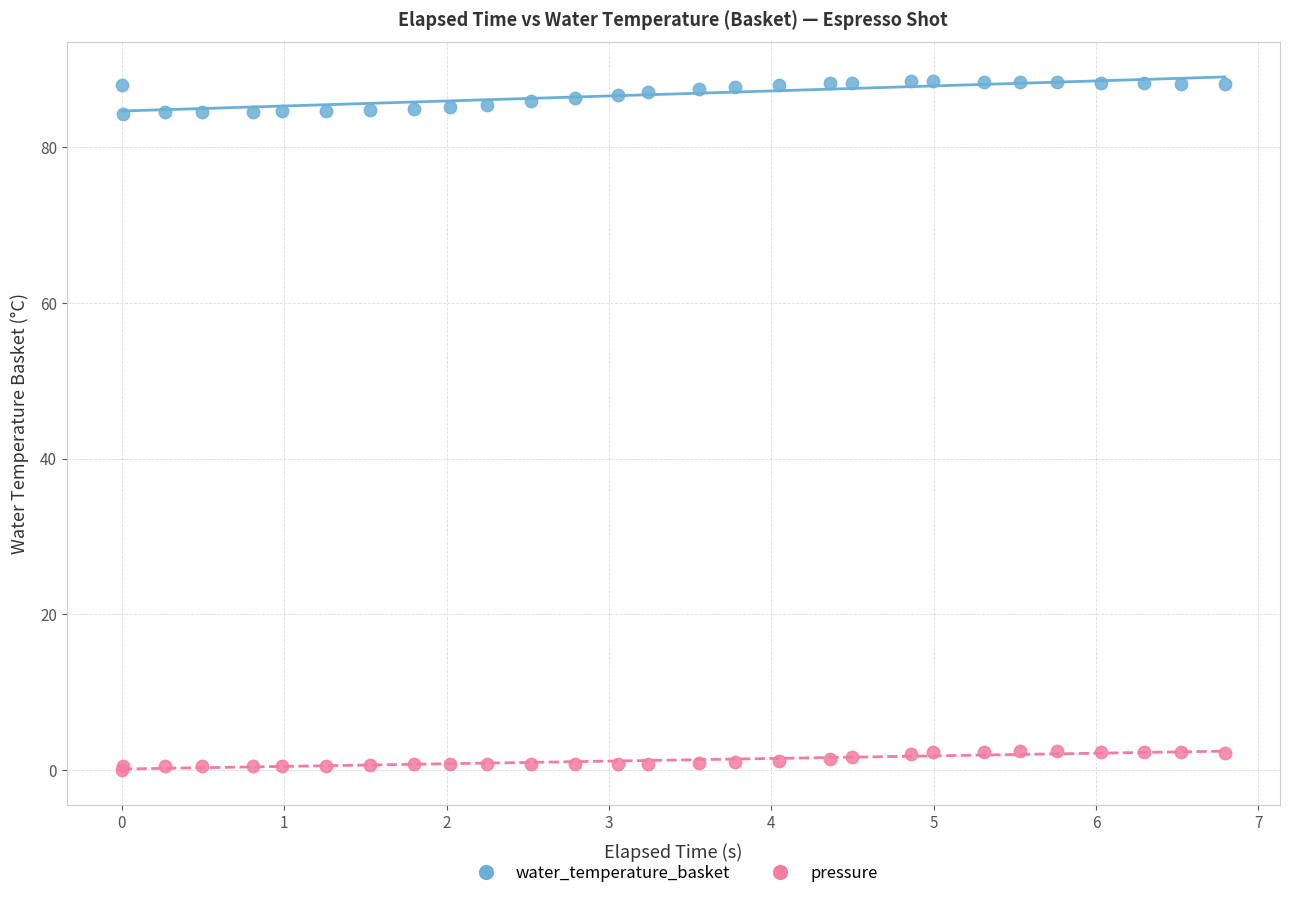

Which series reaches the minimum Y coordinate?

pressure